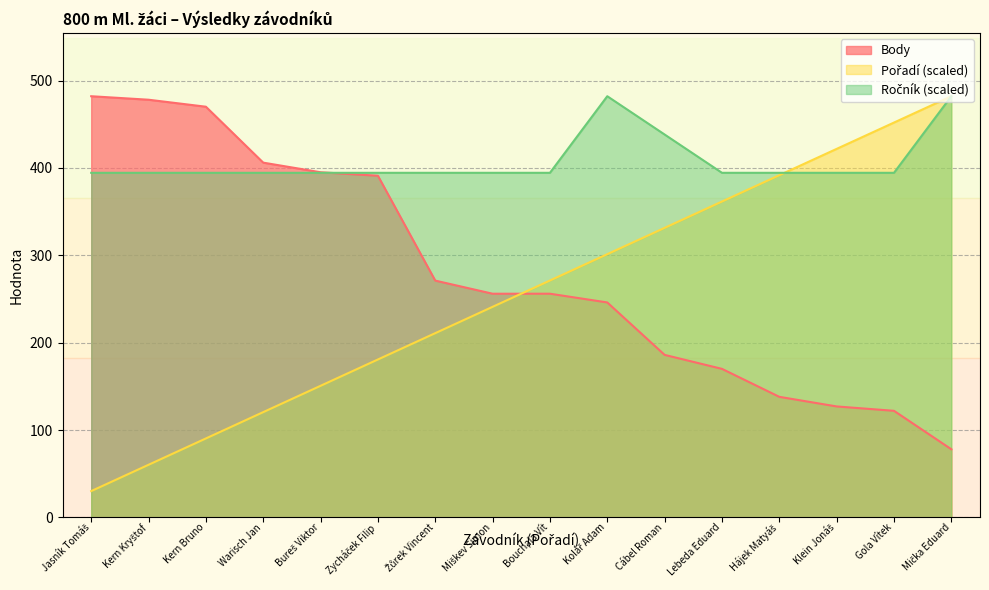

Which series changed the most between Kern Kryštof and Miškev Šimon?

Body